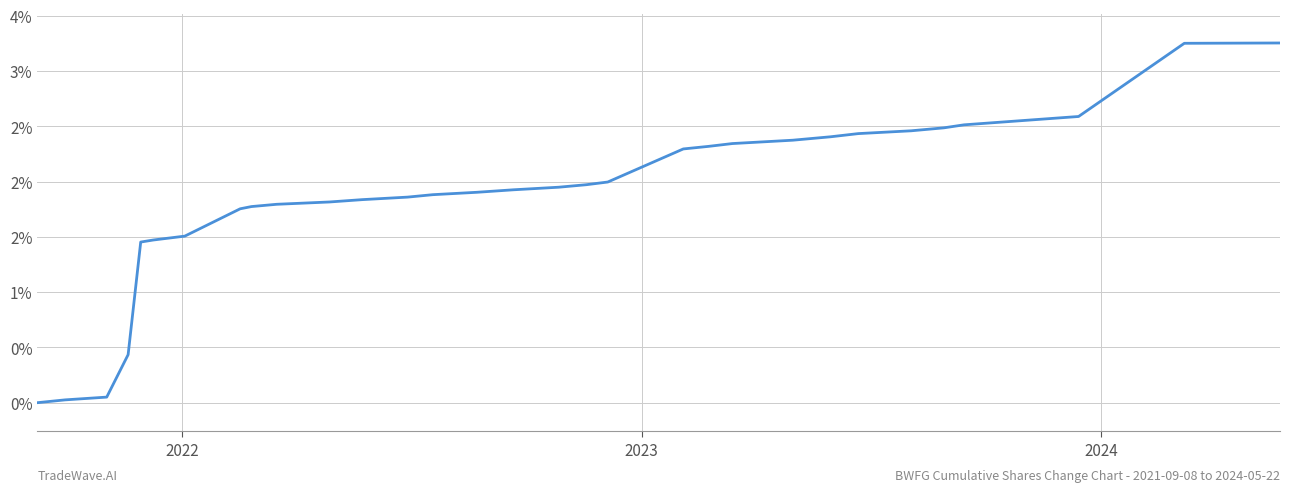

Is this an area chart (filled region under the line)?

Yes